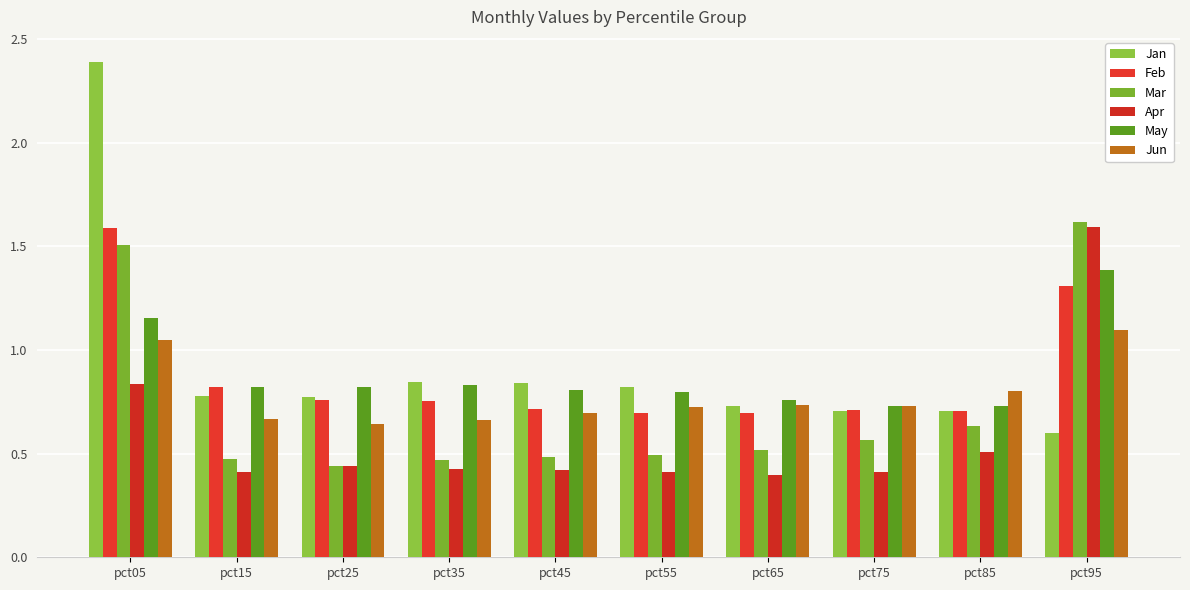

What is the value of the Jun bar at the 3rd from the left?

0.6